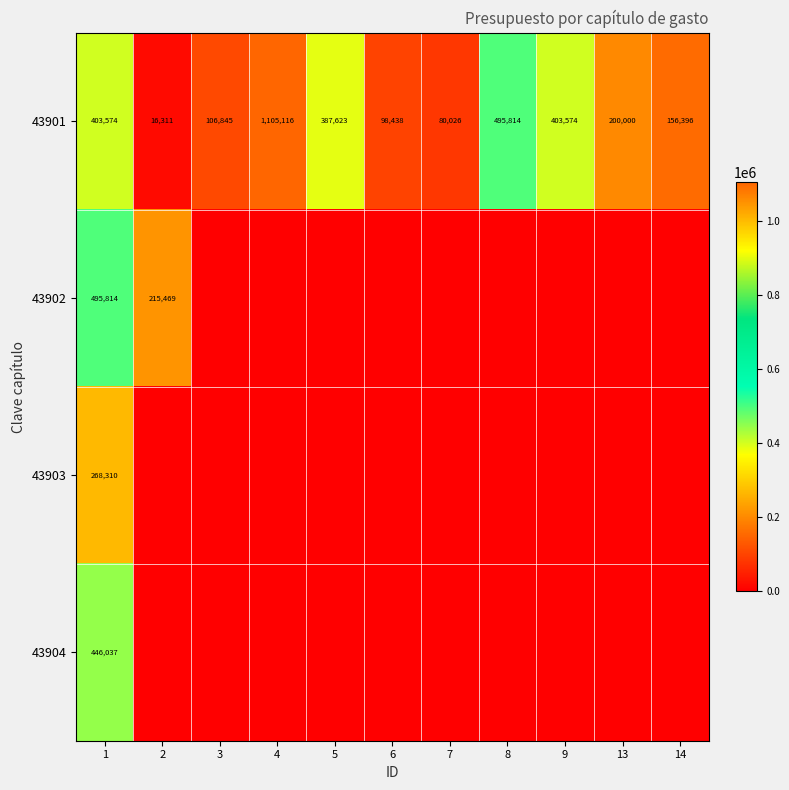

What is the difference between the maximum and minimum values in the 43901 series?

1088805